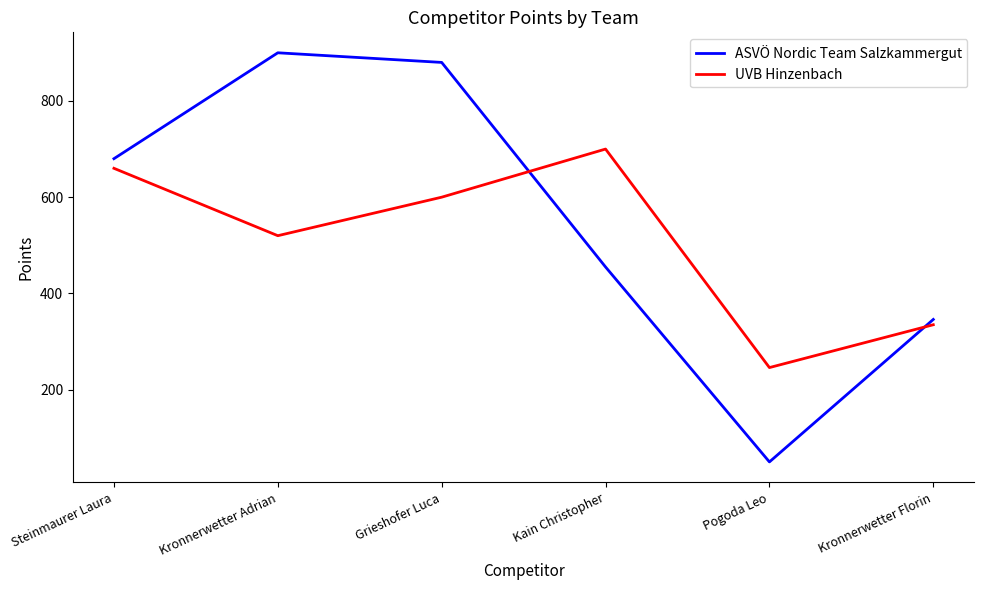

What is the difference between the highest and lowest values at Grieshofer Luca?

280